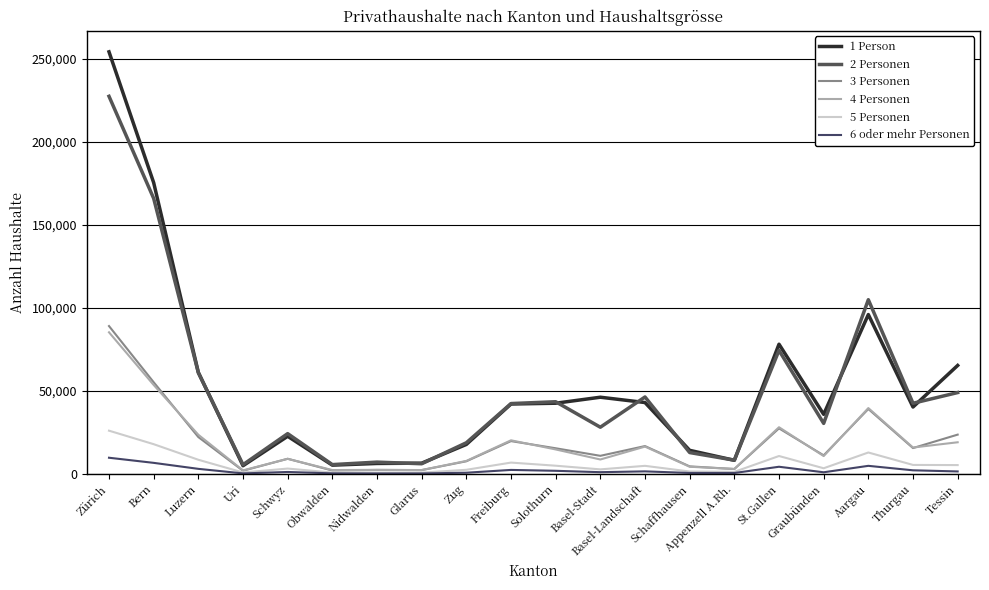

How many categories are shown in the chart?

20